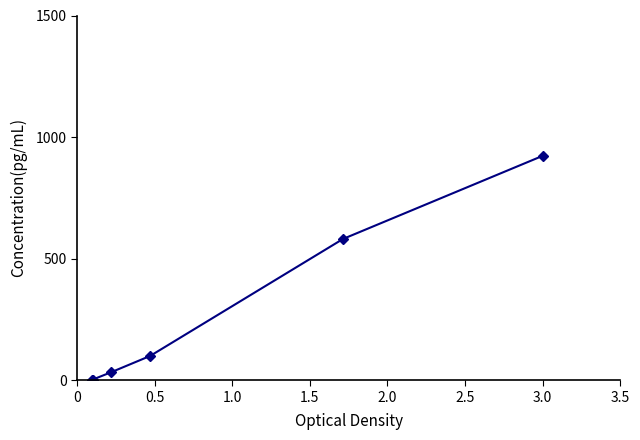

True or false: there are more than 2 points higher than both neighbors.

False